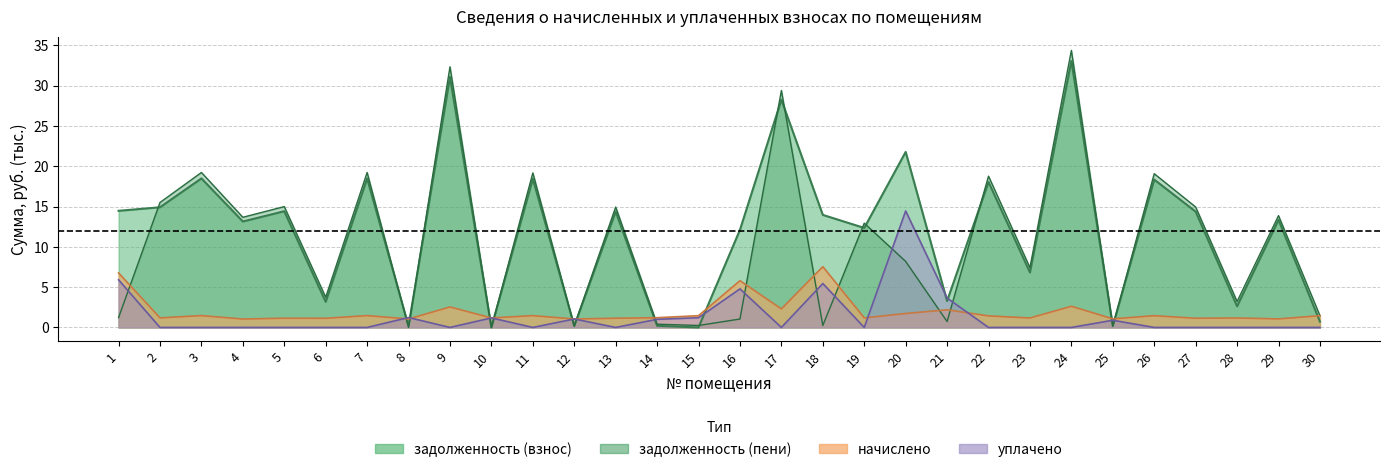

Between 9 and 14, which series saw the biggest shift?

задолженность (пени)